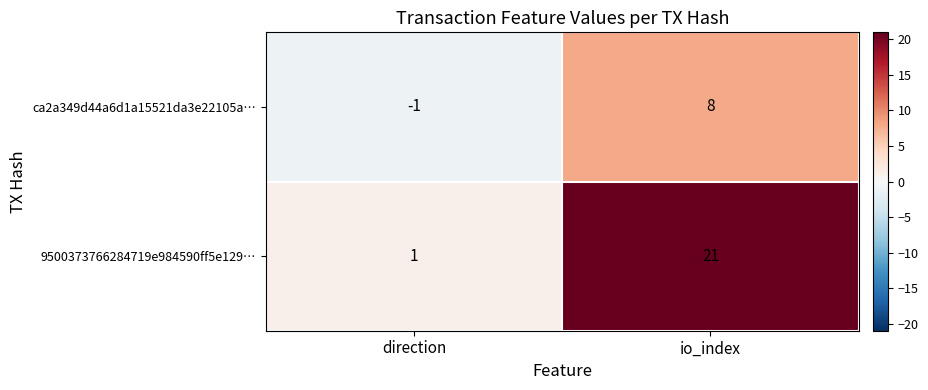

Which category has the lowest value in the ca2a349d44a6d1a15521da3e22105a… series?

direction